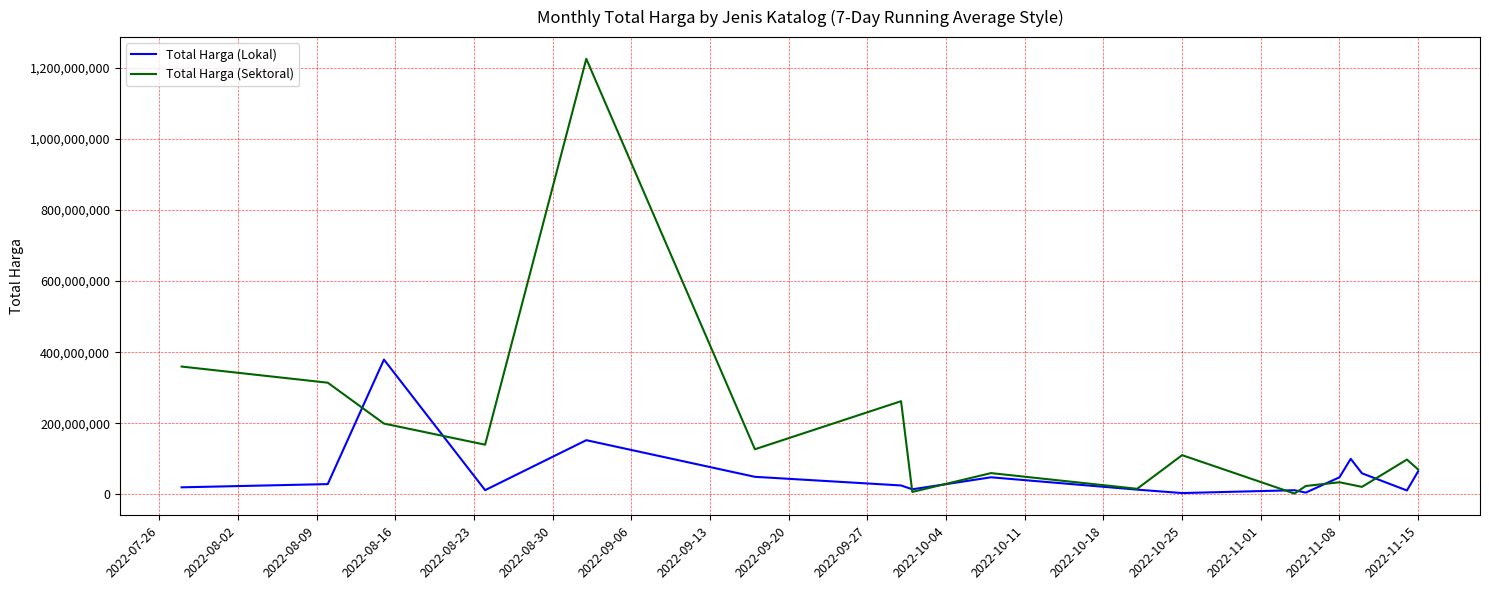

Rank the series by their maximum value, from lowest to highest.

Total Harga (Lokal), Total Harga (Sektoral)